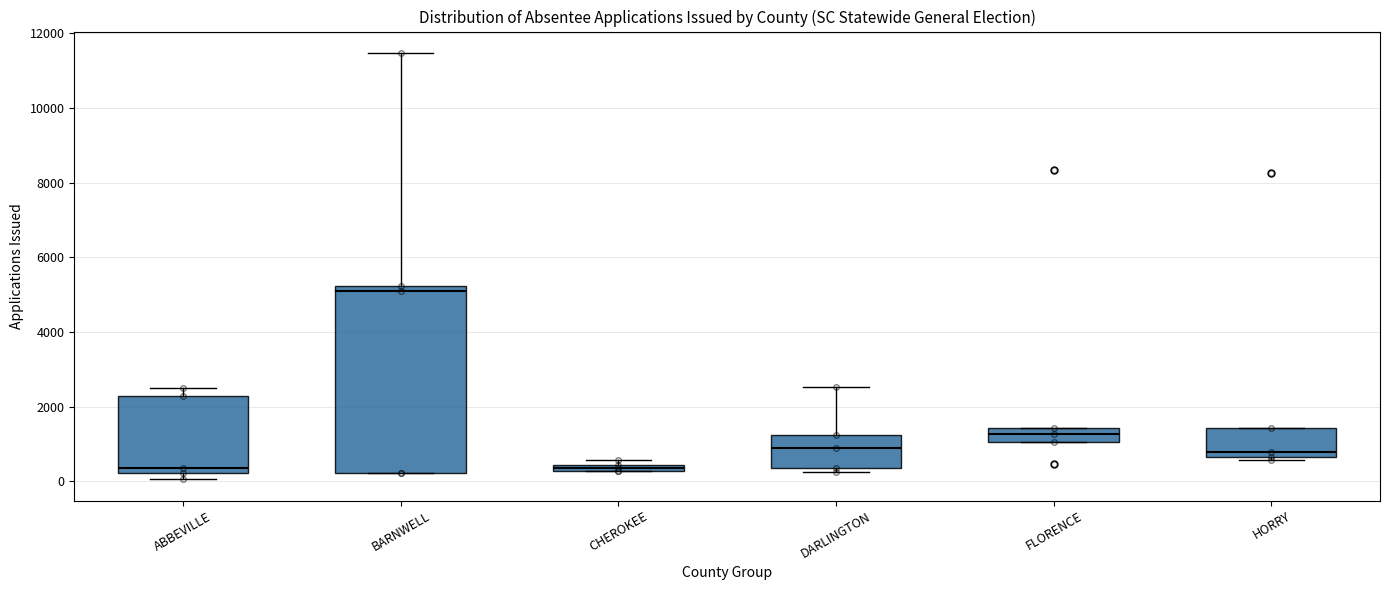

Comparing the boxes themselves (not the whiskers), which one is the tallest?

BARNWELL